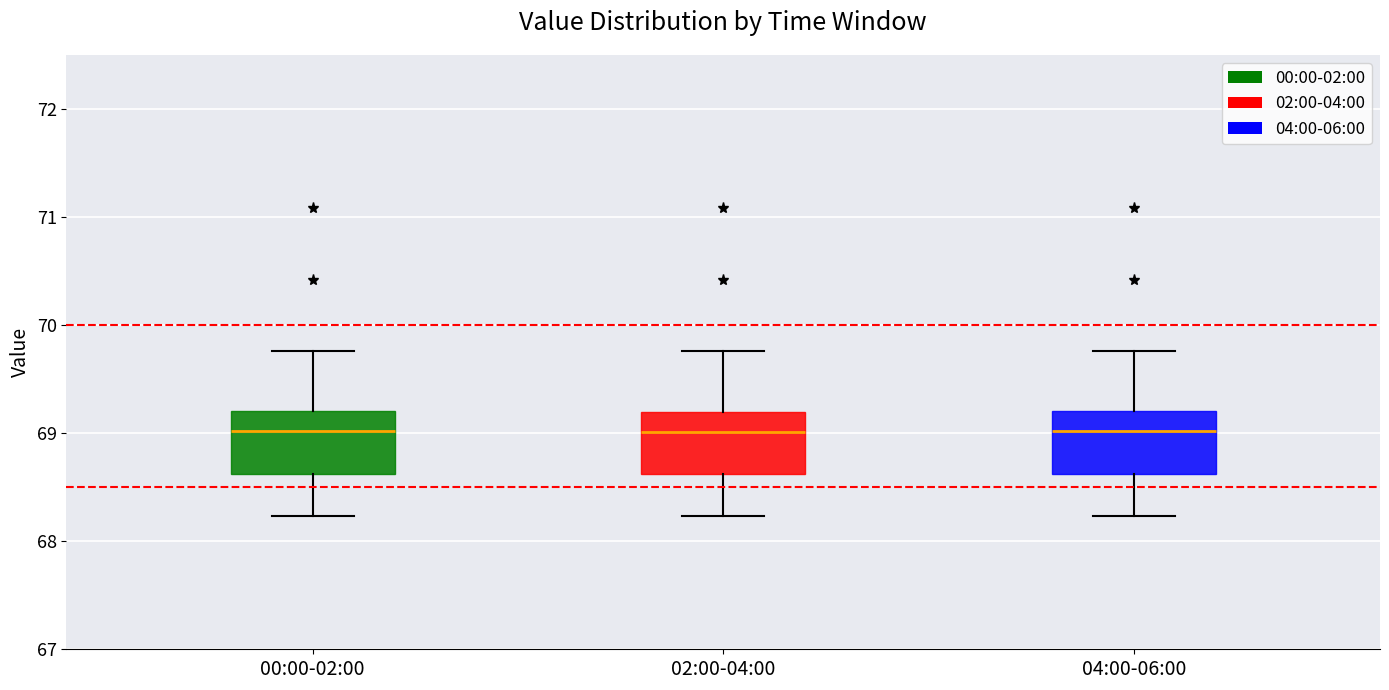

Reading left to right, read every box against the y-axis: the position of its median line, the range the box covers, and the ends of its whiskers. The values are not printed on the chart, so give them approximately, as read against the axis.

00:00-02:00: median 69.0, box 68.6 to 69.2, whiskers 68.2 to 69.8
02:00-04:00: median 69.0, box 68.6 to 69.2, whiskers 68.2 to 69.8
04:00-06:00: median 69.0, box 68.6 to 69.2, whiskers 68.2 to 69.8